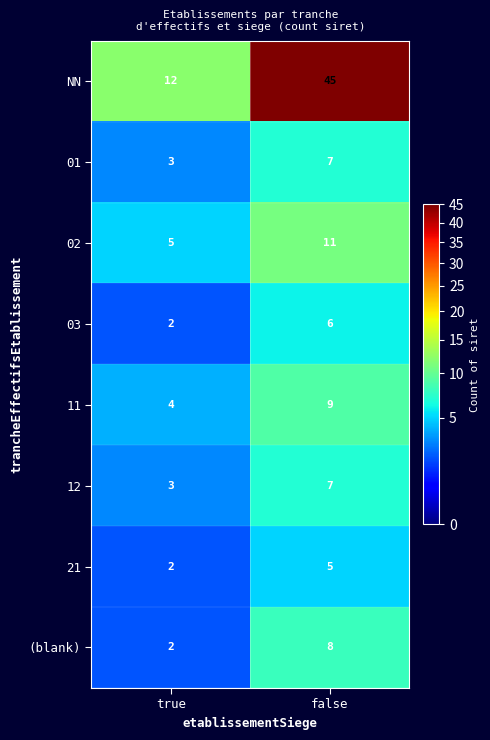

Reading left to right, transcribe all the data shown in this chart.

NN: true=12	false=45
01: true=3	false=7
02: true=5	false=11
03: true=2	false=6
11: true=4	false=9
12: true=3	false=7
21: true=2	false=5
(blank): true=2	false=8